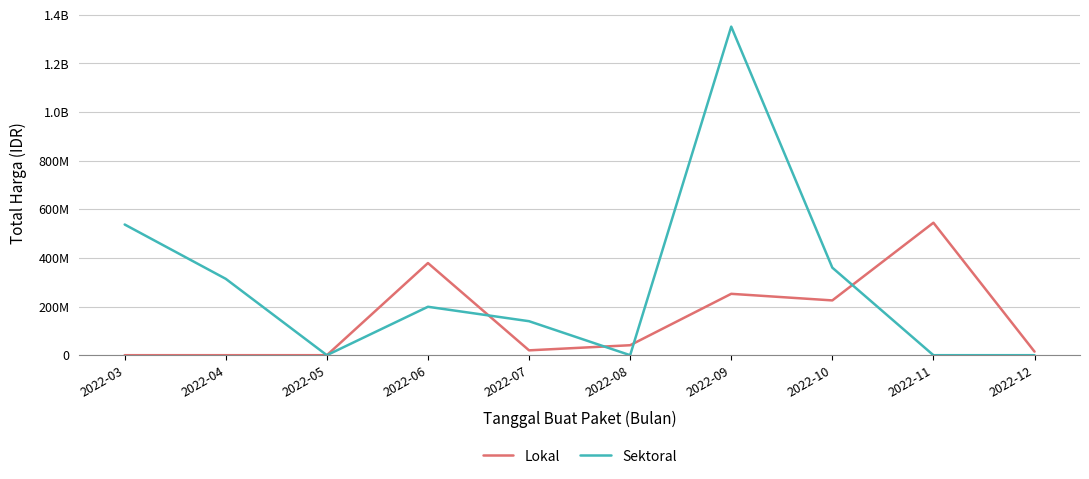

Does the chart display data point markers on the line(s)?

No